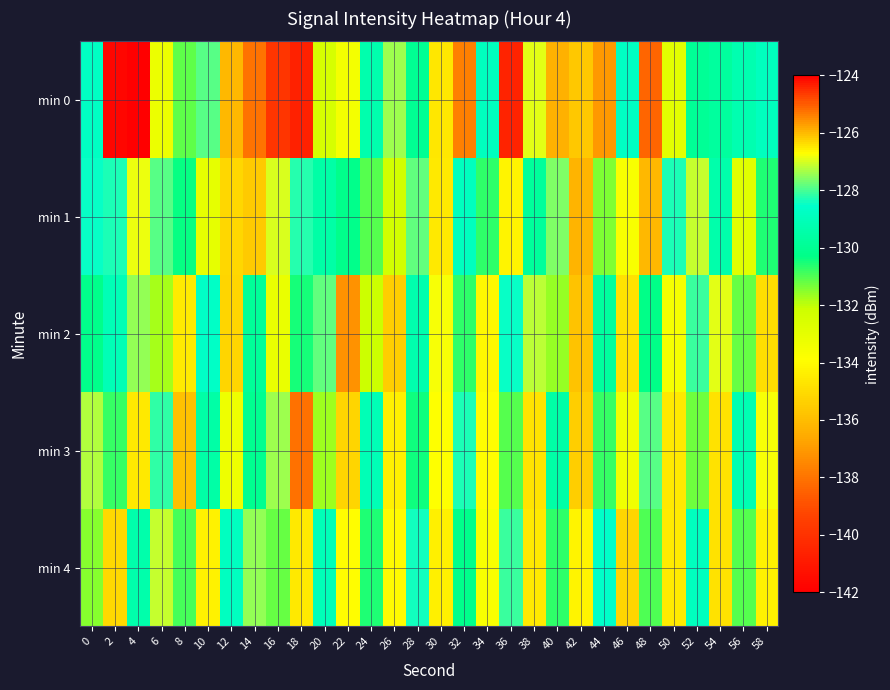

Count the number of data series in this chart.

5